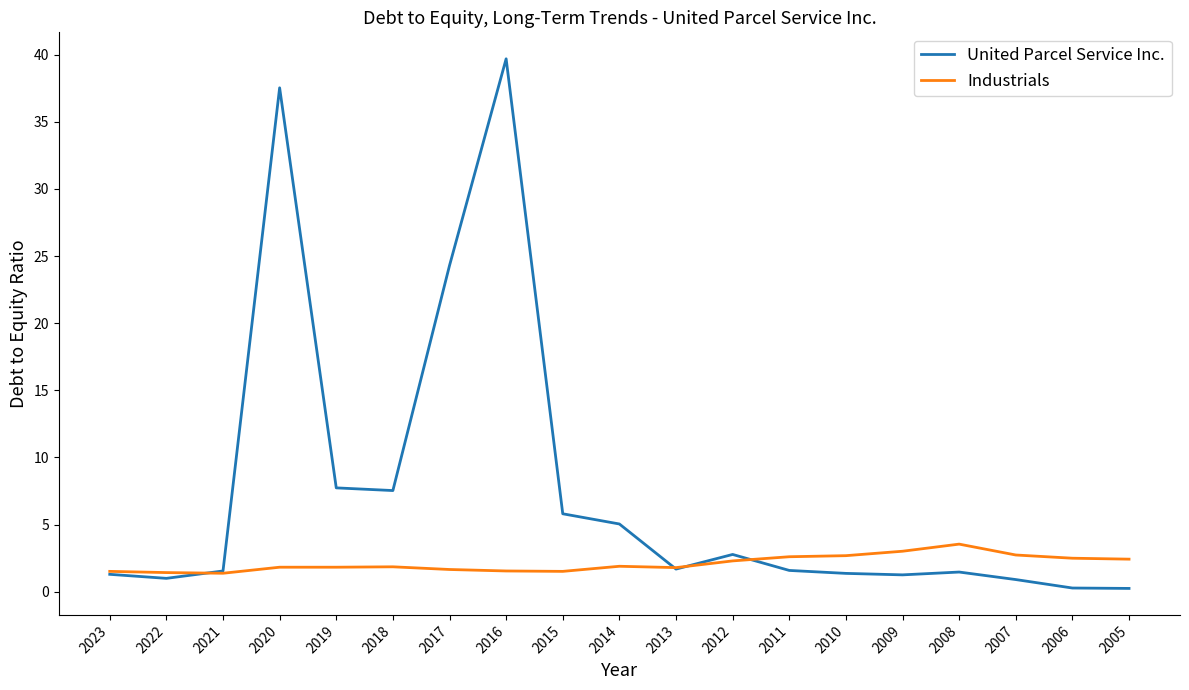

Which series has the largest total across all categories?

United Parcel Service Inc.